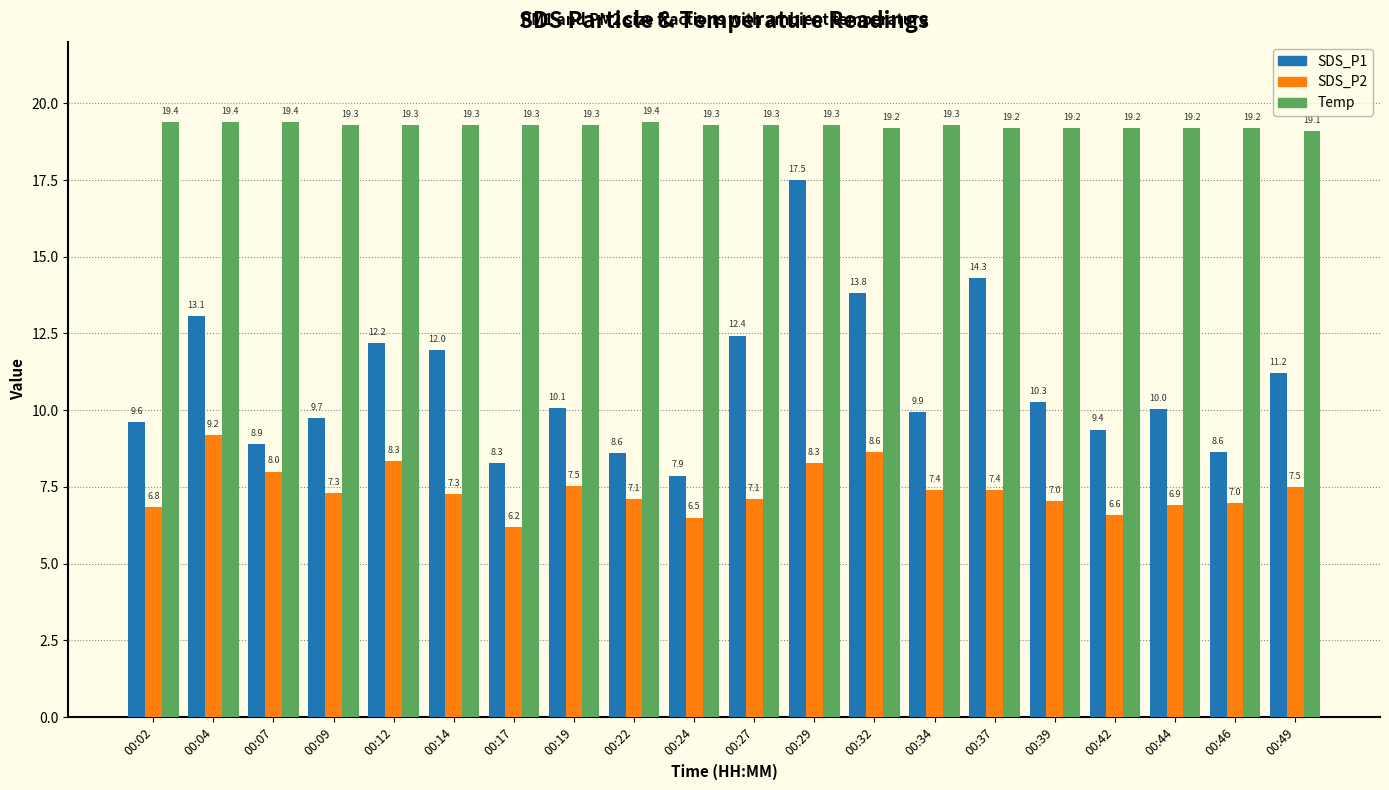

Rank the series at 00:27 from highest to lowest value.

Temp, SDS_P1, SDS_P2